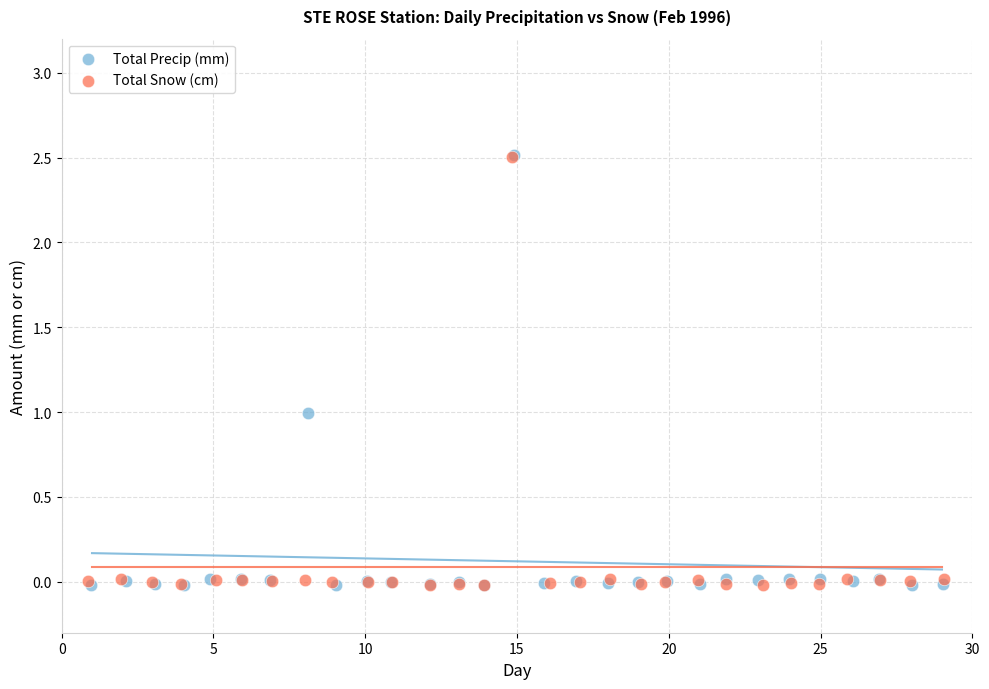

Which series has the widest spread of Y values?

Total Precip (mm)